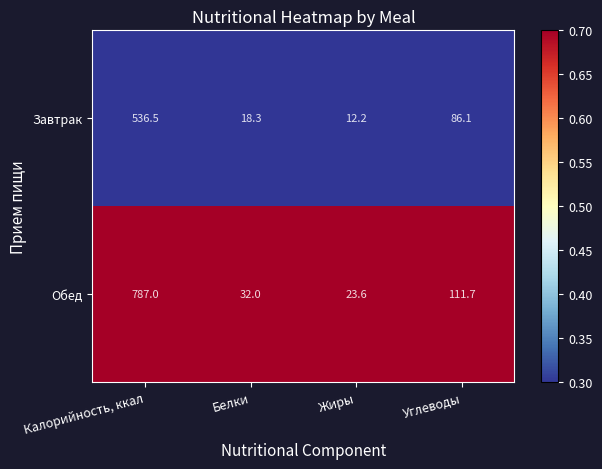

Is it true that Обед equals 23.6 at Жиры?

True